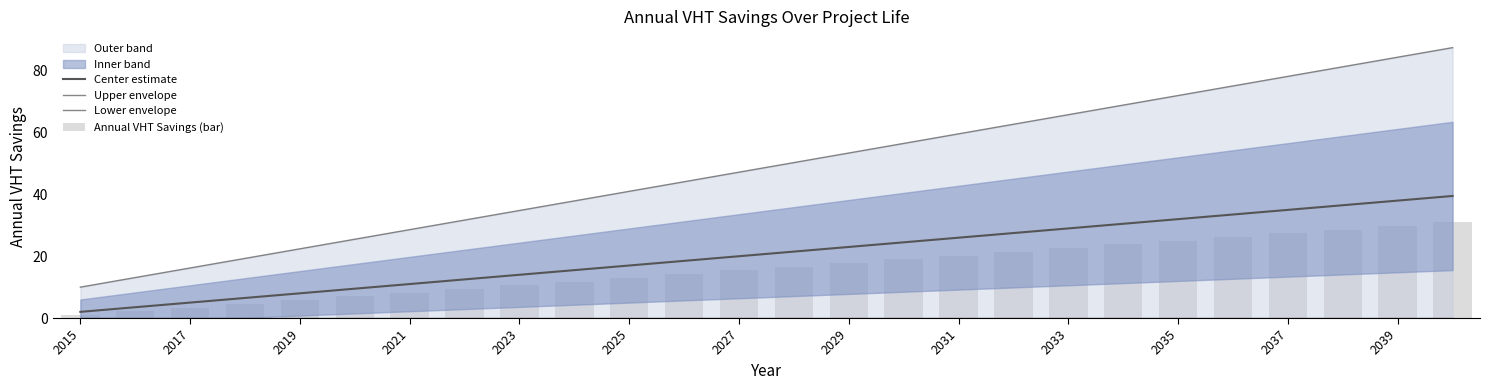

Which label corresponds to the smallest value in the chart?

2015